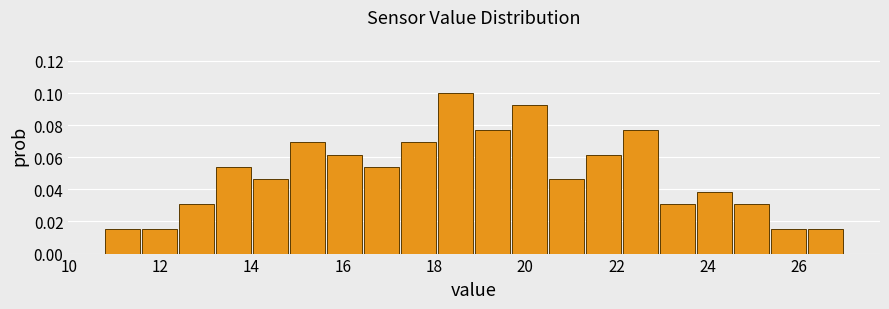

Reading left to right, transcribe this chart: for each bar, give the range it covers on the x-axis and its height. Neither the bar edges nor the heights are printed on the chart, so give them approximately, as read against the axes.

10.8 to 11.6: 0.016
11.6 to 12.4: 0.016
12.4 to 13.2: 0.030
13.2 to 14.0: 0.054
14.0 to 14.8: 0.046
14.8 to 15.6: 0.070
15.6 to 16.4: 0.062
16.4 to 17.2: 0.054
17.2 to 18.0: 0.070
18.0 to 19.0: 0.100
19.0 to 19.8: 0.076
19.8 to 20.6: 0.092
20.6 to 21.4: 0.046
21.4 to 22.2: 0.062
22.2 to 23.0: 0.076
23.0 to 23.8: 0.030
23.8 to 24.6: 0.038
24.6 to 25.4: 0.030
25.4 to 26.2: 0.016
26.2 to 27.0: 0.016